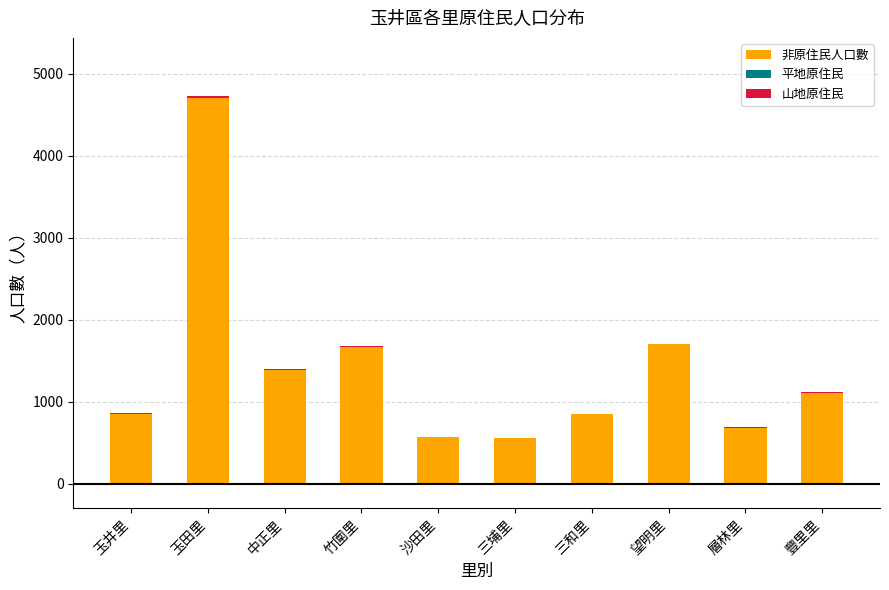

Which category has the highest value in the 非原住民人口數 series?

玉田里